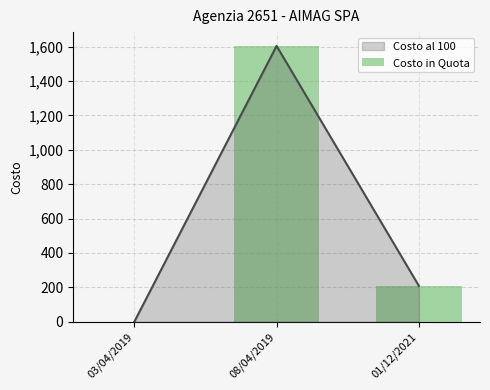

What is the change in value from 08/04/2019 to 01/12/2021?

-1395.2